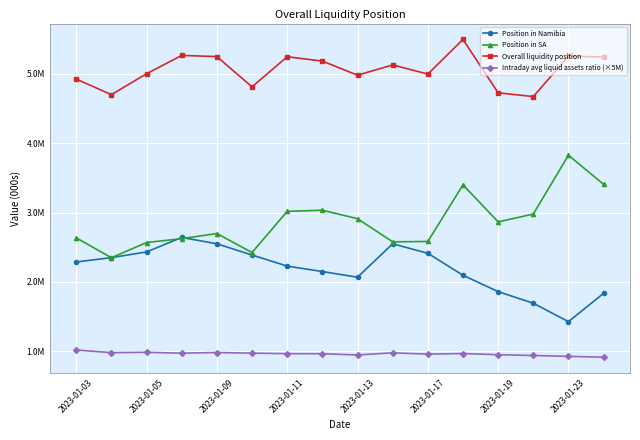

Does the chart have visible grid lines?

Yes